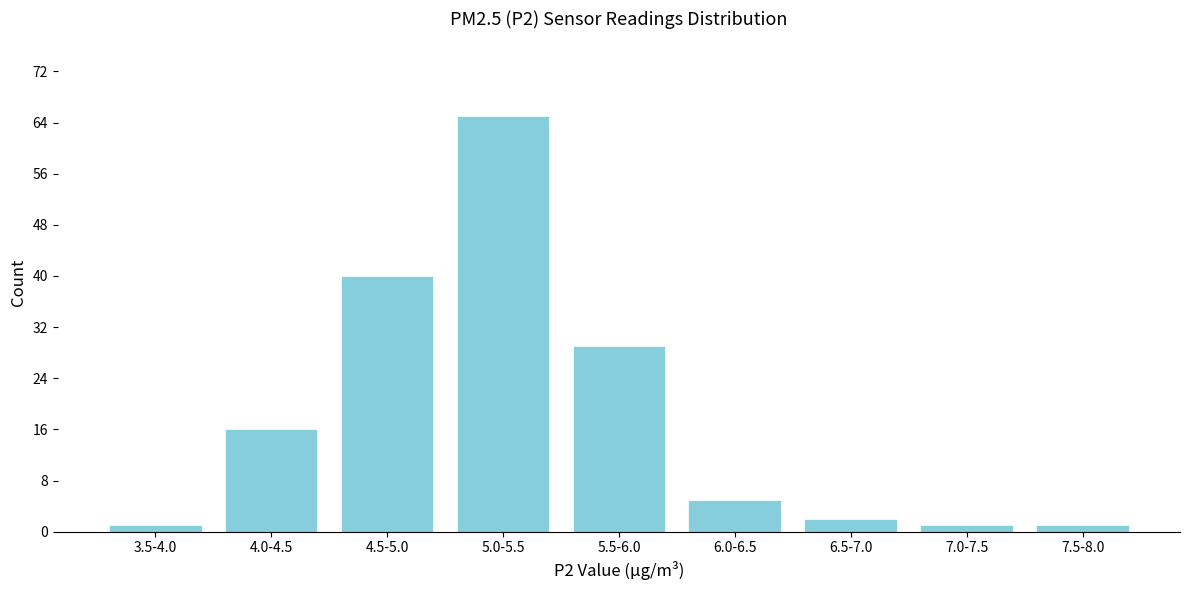

Reading left to right, transcribe all the data shown in this chart.

1	16	40	65	29	5	2	1	1